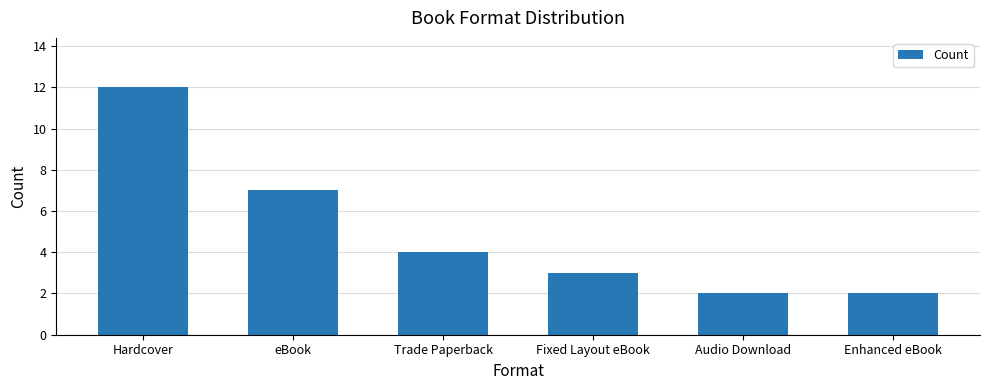

What position from the right is eBook?

5